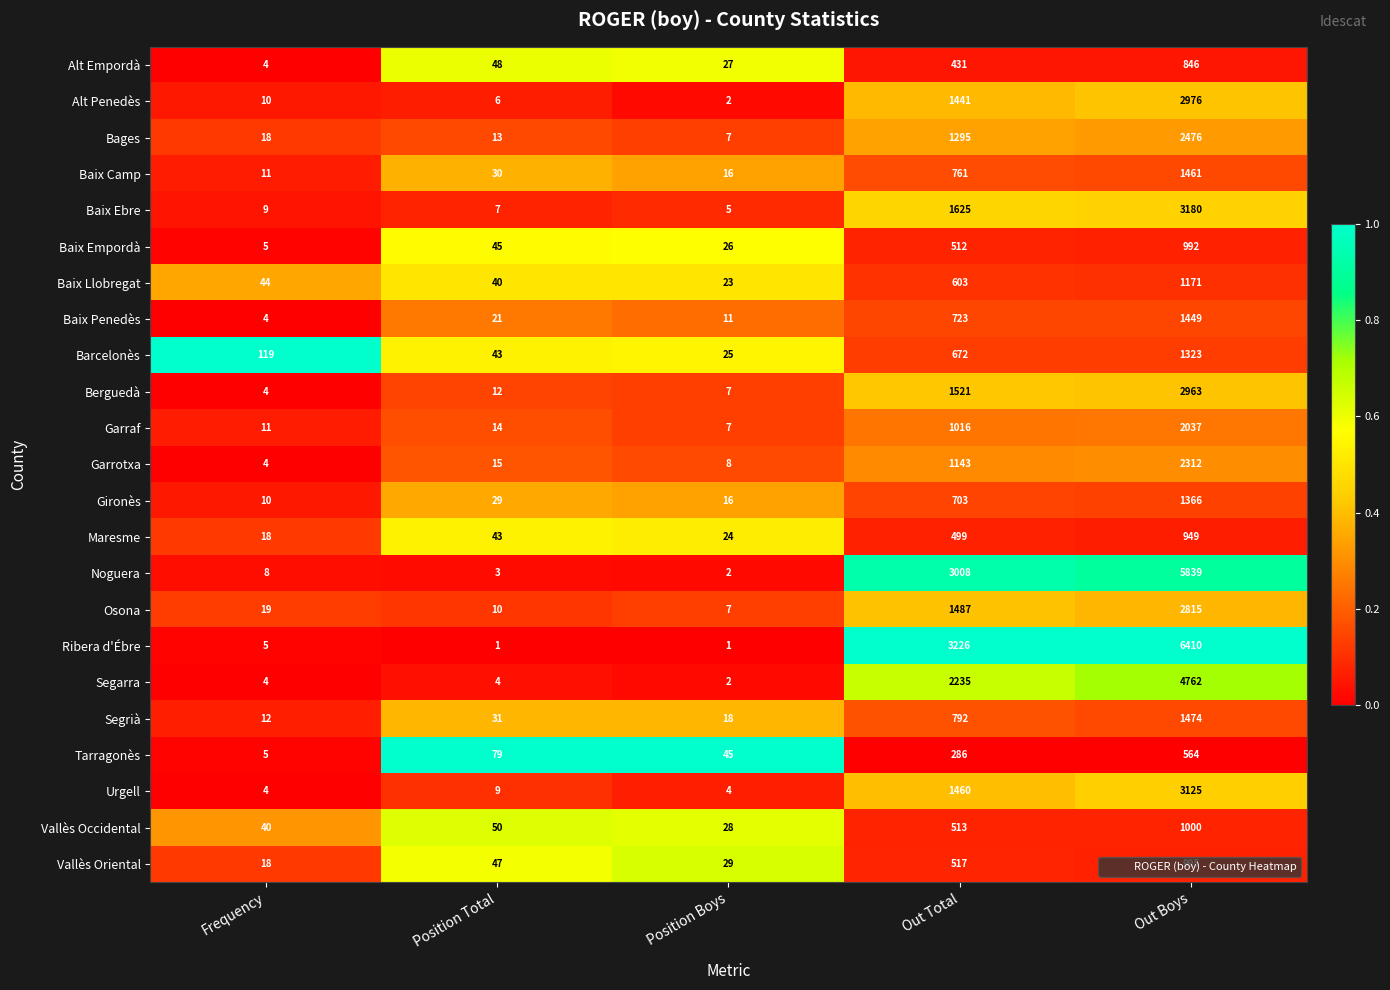

At which category is the sum across all series the highest?

Out Boys